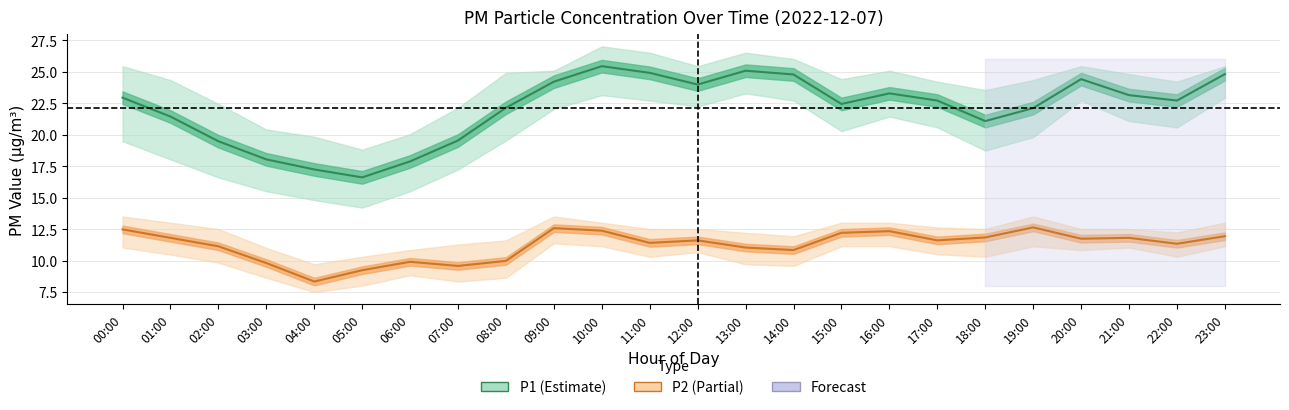

What is the label of the 22nd point from the right?

02:00